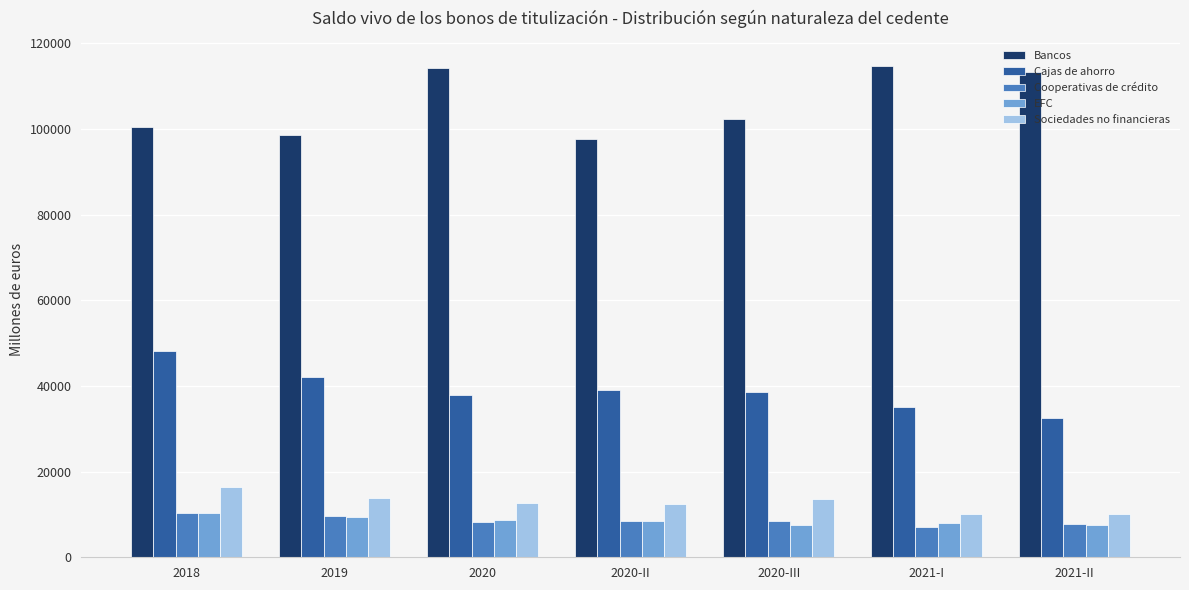

How many values in the Sociedades no financieras series exceed 12645?

4